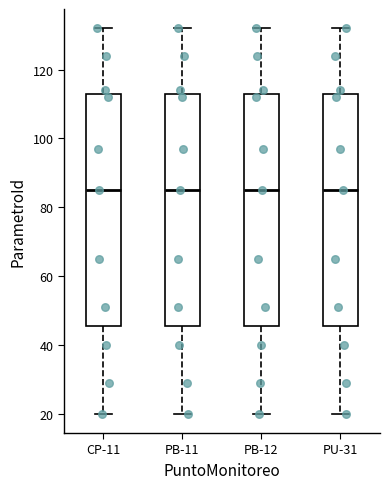

Reading left to right, read every box against the y-axis: the position of its median line, the range the box covers, and the ends of its whiskers. The values are not printed on the chart, so give them approximately, as read against the axis.

CP-11: median 86, box 46 to 114, whiskers 20 to 132
PB-11: median 86, box 46 to 114, whiskers 20 to 132
PB-12: median 86, box 46 to 114, whiskers 20 to 132
PU-31: median 86, box 46 to 114, whiskers 20 to 132